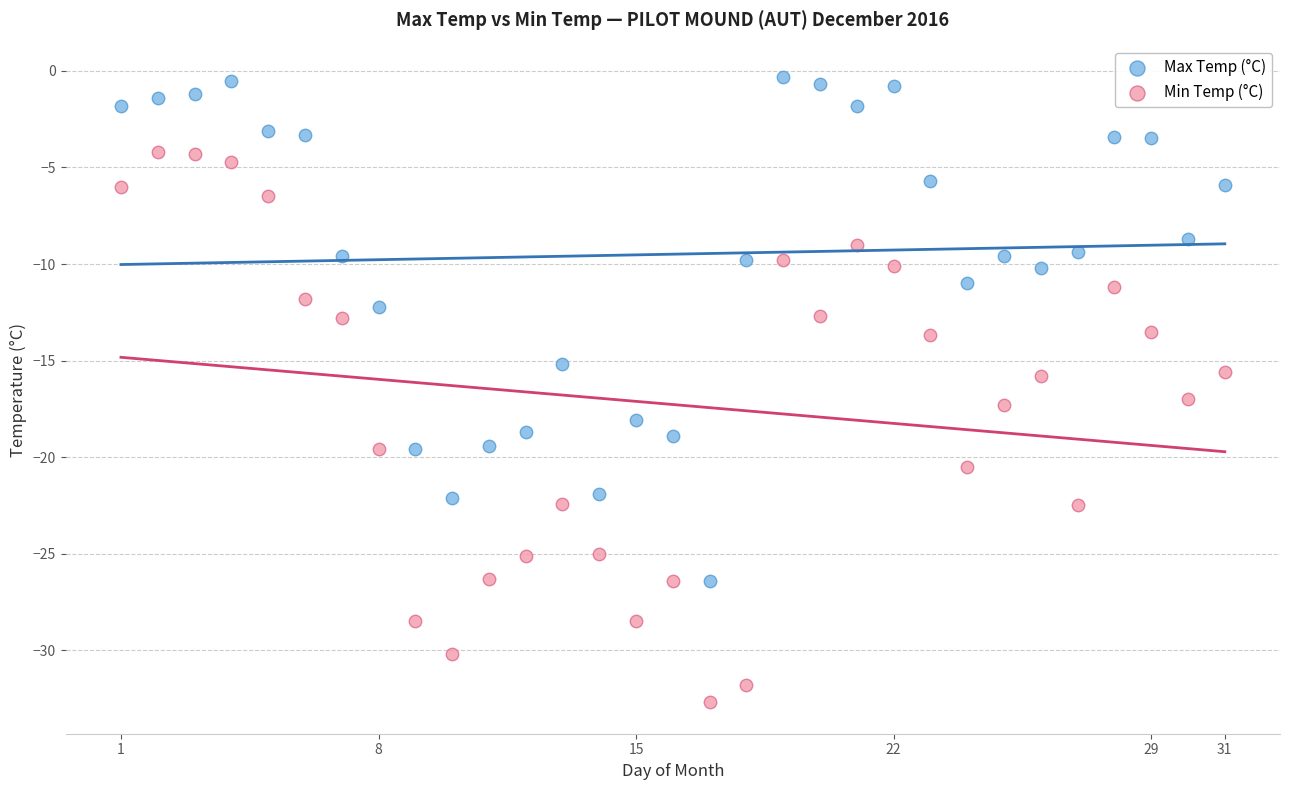

Across all data points, what is the range of Y values (max minus min)?

32.4